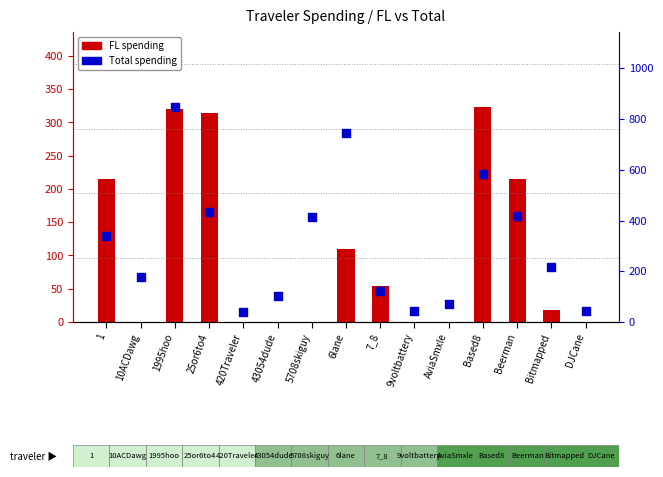

Is the value of FL spending at 9voltbattery greater than the value of Total spending at 7_8?

No